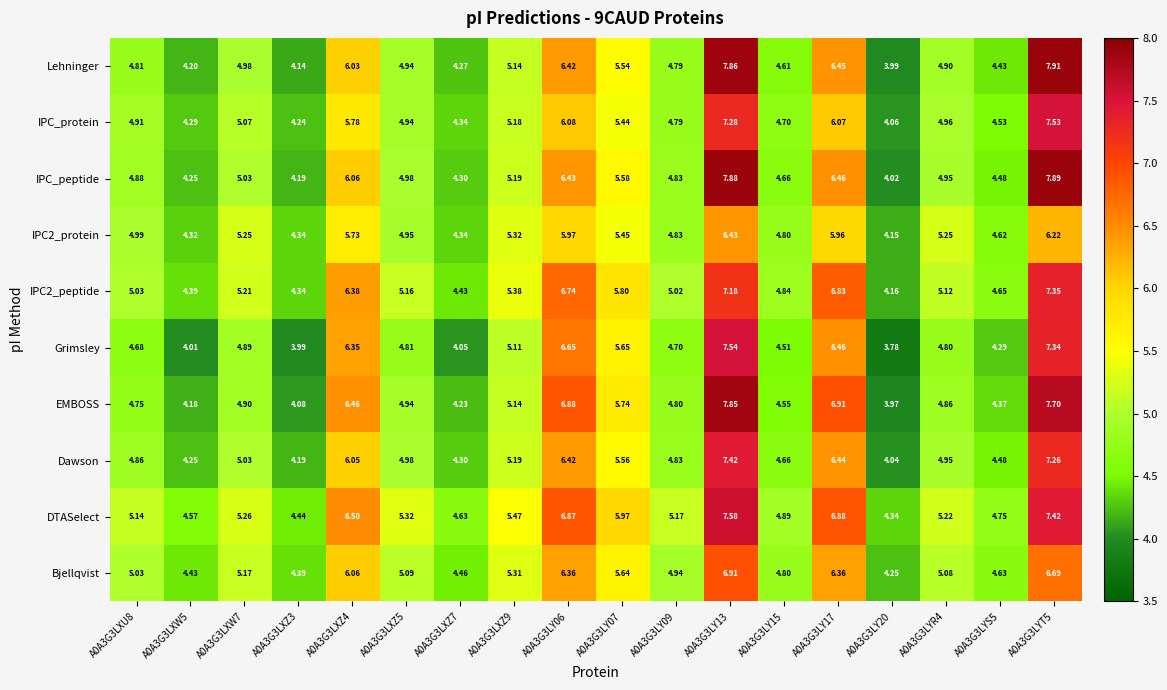

Count the number of data series in this chart.

10